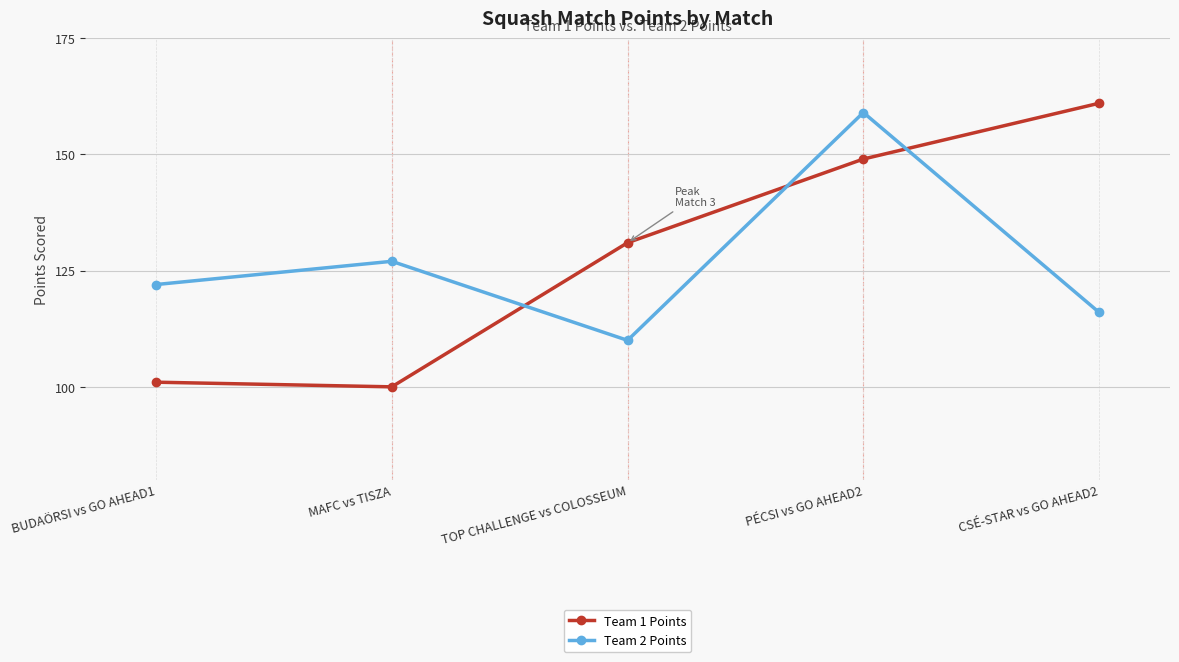

Which series has the widest spread of values?

Team 1 Points